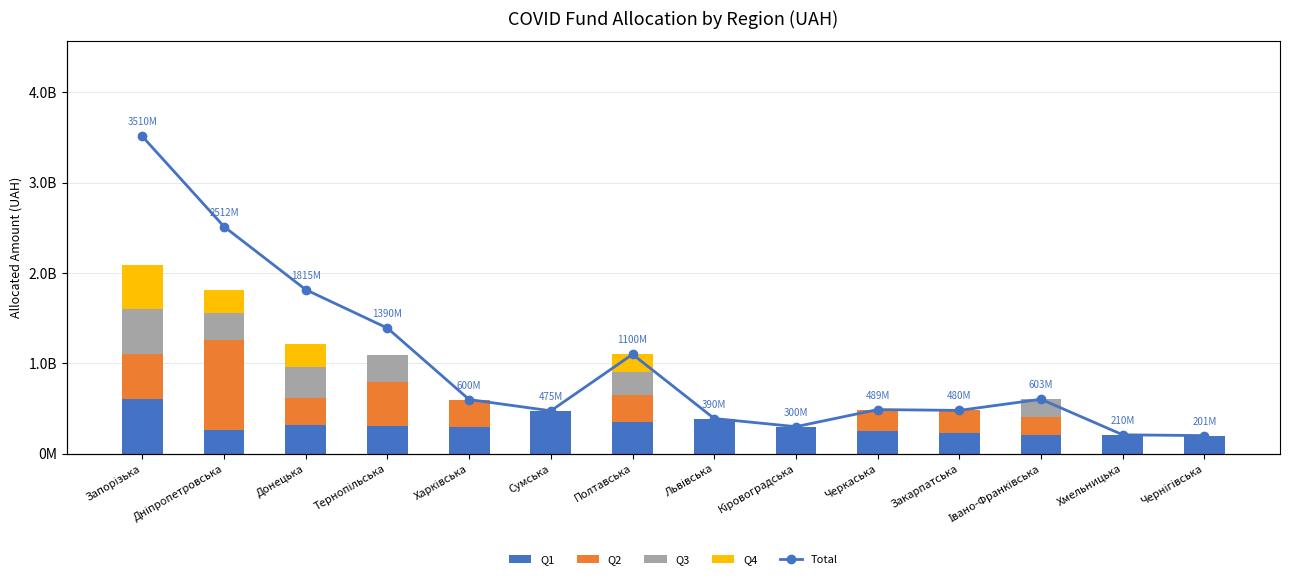

What is the label of the 4th bar from the left?

Тернопільська